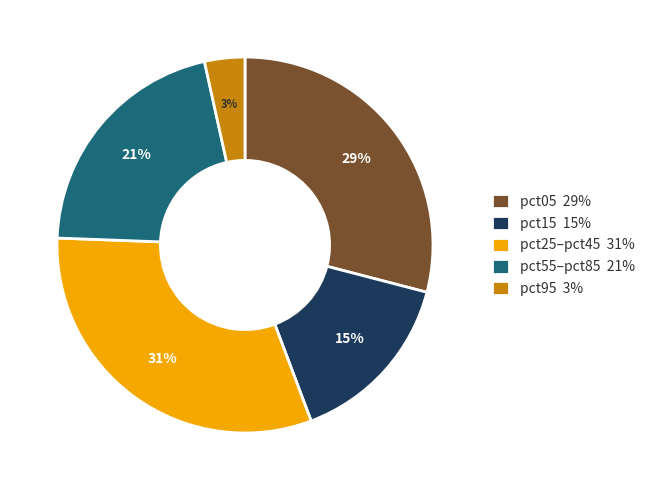

To the nearest percent, what is the difference between the pct55–pct85 21% and pct05 29% slice percentages?

8%